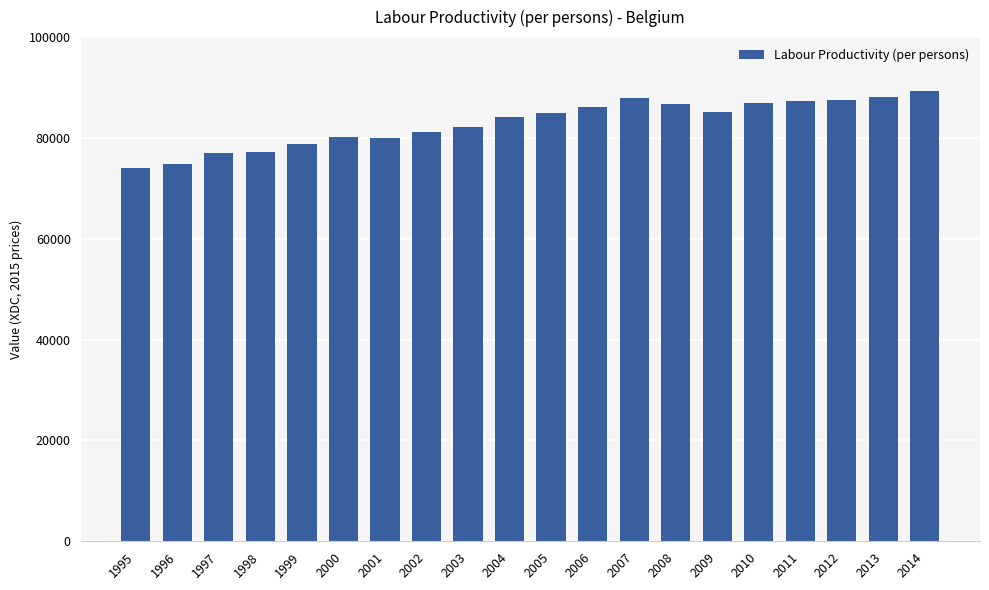

The chart shows a value of 126499.9 at 2014. True or false?

False